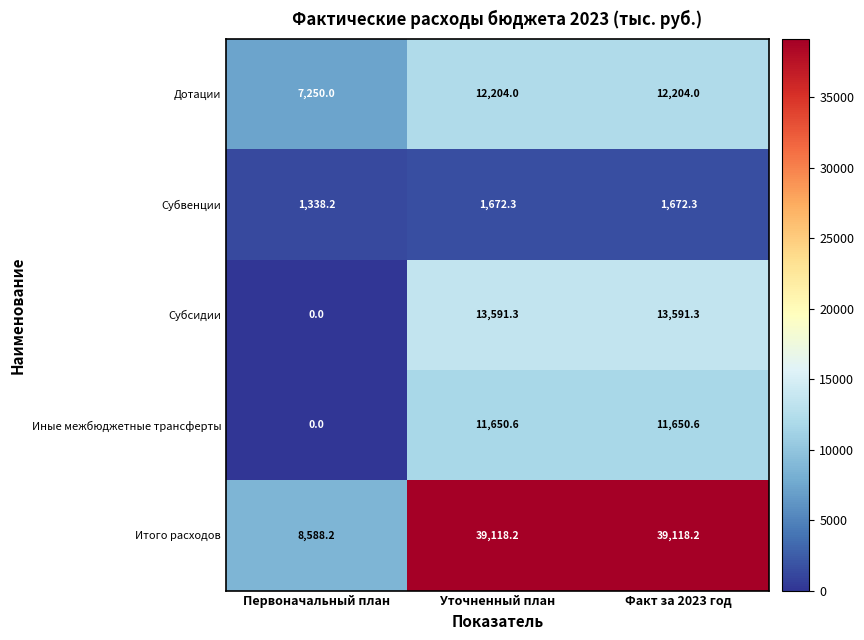

True or false: Итого расходов has a value of 39118.2 at Уточненный план.

True